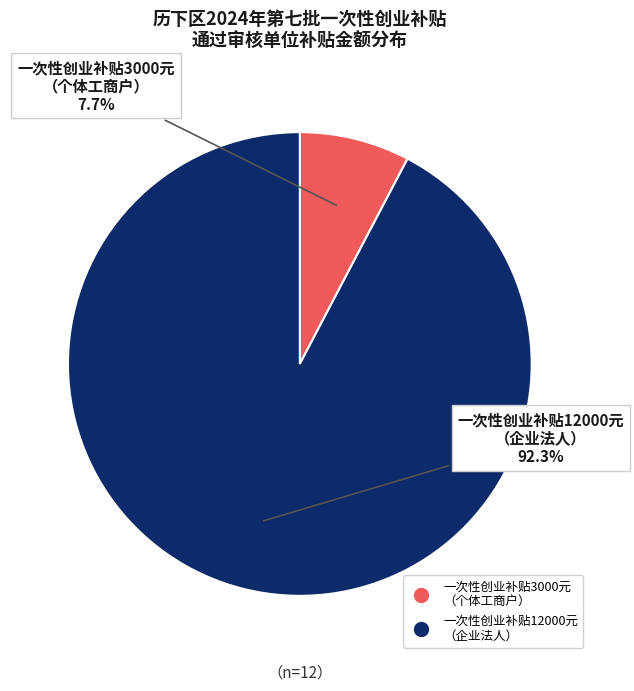

Count the number of slices in the pie.

2